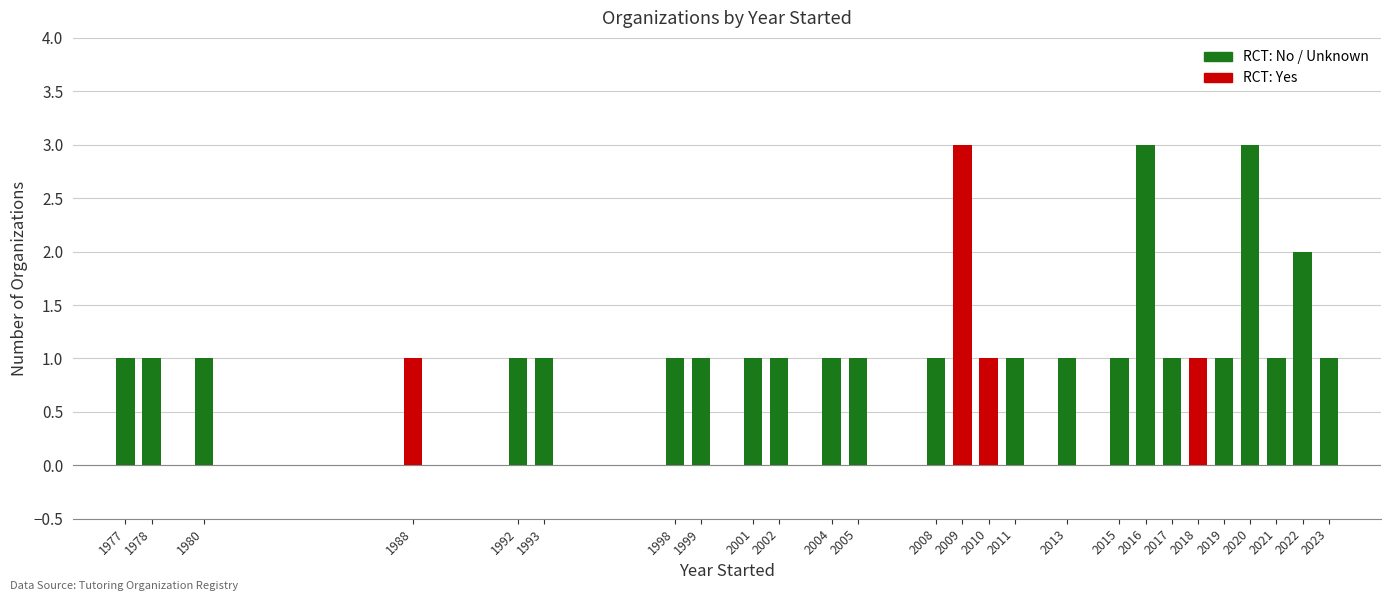

What is the minimum value shown in the chart?

1